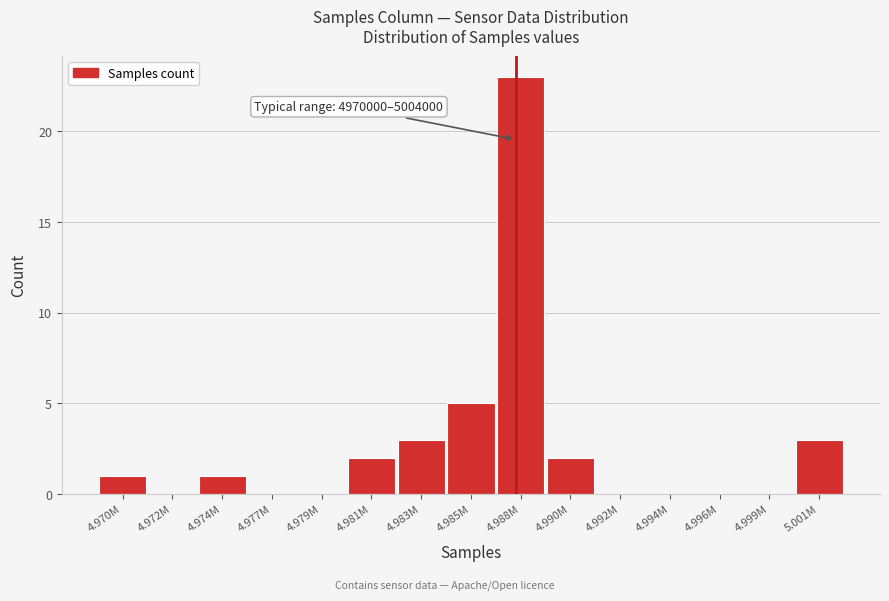

True or false: the data shows 8 at 4.985M.

False